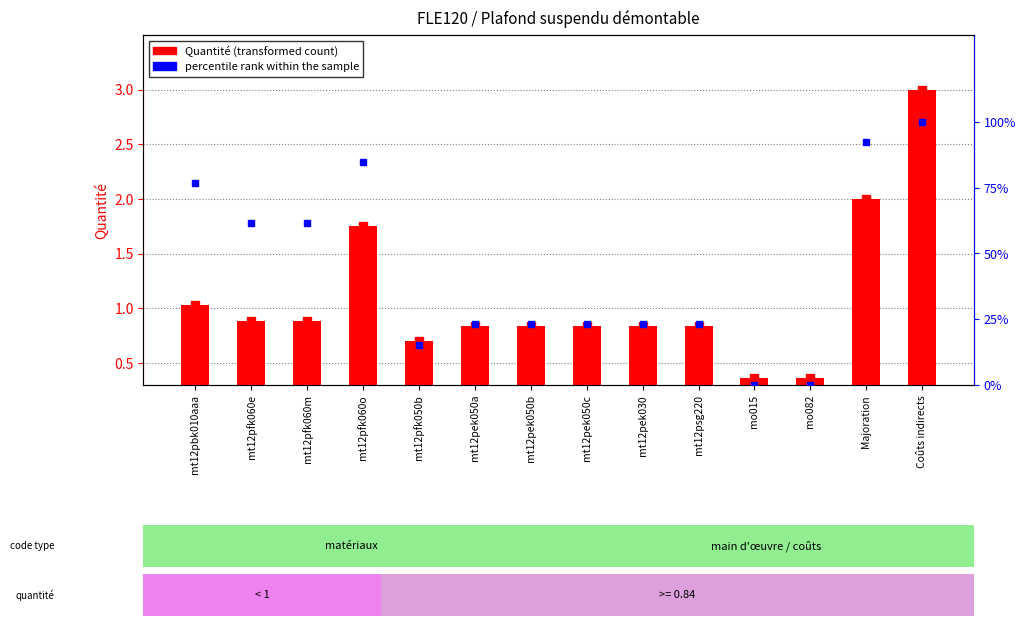

Reading right to left, extract all data points from this chart.

Quantité: Coûts indirects=3.0	Majoration=2.0	mo082=0.4	mo015=0.4	mt12psg220=0.8	mt12pek030=0.8	mt12pek050c=0.8	mt12pek050b=0.8	mt12pek050a=0.8	mt12pfk050b=0.7	mt12pfk060o=1.8	mt12pfk060m=0.9	mt12pfk060e=0.9	mt12pbk010aaa=1.0
percentile rank within the sample: Coûts indirects=100.0	Majoration=92.3	mo082=0.0	mo015=0.0	mt12psg220=23.1	mt12pek030=23.1	mt12pek050c=23.1	mt12pek050b=23.1	mt12pek050a=23.1	mt12pfk050b=15.4	mt12pfk060o=84.6	mt12pfk060m=61.5	mt12pfk060e=61.5	mt12pbk010aaa=76.9